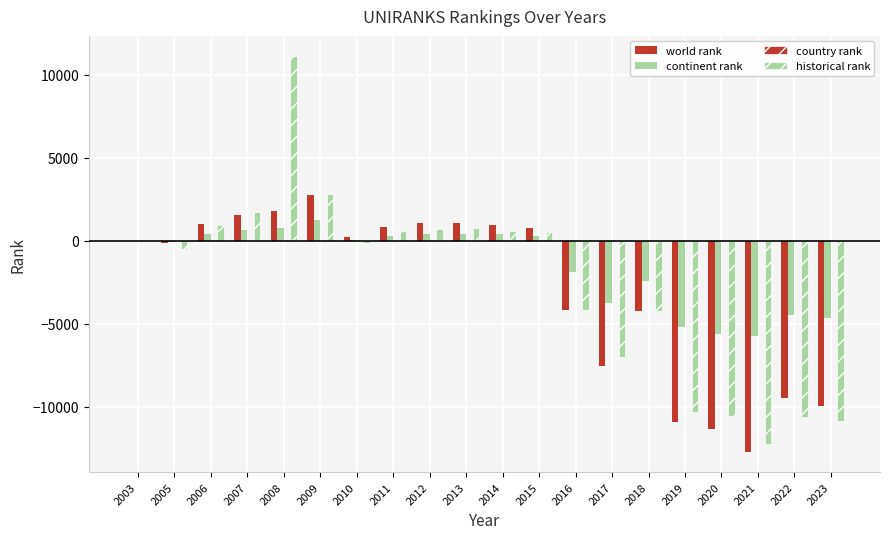

Reading left to right, list all the values displayed in this chart.

world rank: 2003=0	2005=-128	2006=984	2007=1544	2008=1815	2009=2769	2010=252	2011=827	2012=1046	2013=1059	2014=976	2015=785	2016=-4183	2017=-7556	2018=-4241	2019=-10904	2020=-11318	2021=-12733	2022=-9451	2023=-9978
continent rank: 2003=0	2005=-72	2006=417	2007=676	2008=760	2009=1227	2010=23	2011=310	2012=402	2013=413	2014=389	2015=293	2016=-1877	2017=-3765	2018=-2449	2019=-5187	2020=-5603	2021=-5752	2022=-4454	2023=-4660
country rank: 2003=0	2005=-3	2006=4	2007=7	2008=9	2009=18	2010=-4	2011=2	2012=5	2013=2	2014=6	2015=1	2016=-21	2017=-30	2018=-20	2019=-39	2020=-40	2021=-37	2022=-37	2023=-37
historical rank: 2003=0	2005=-516	2006=928	2007=1727	2008=11146	2009=2795	2010=-131	2011=594	2012=729	2013=744	2014=600	2015=506	2016=-4174	2017=-6975	2018=-4203	2019=-10297	2020=-10560	2021=-12230	2022=-10631	2023=-10870